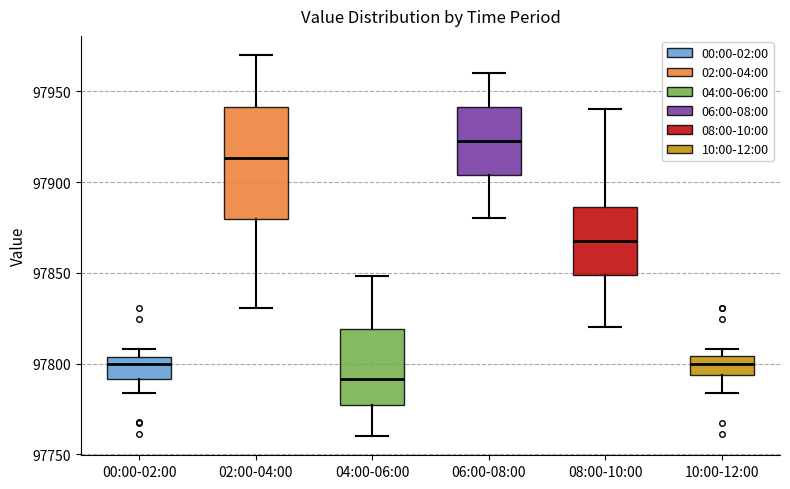

Where is the lower edge of the box for 00:00-02:00 on the y-axis? The values are not printed on the chart, so give them approximately, as read against the axis.

97790